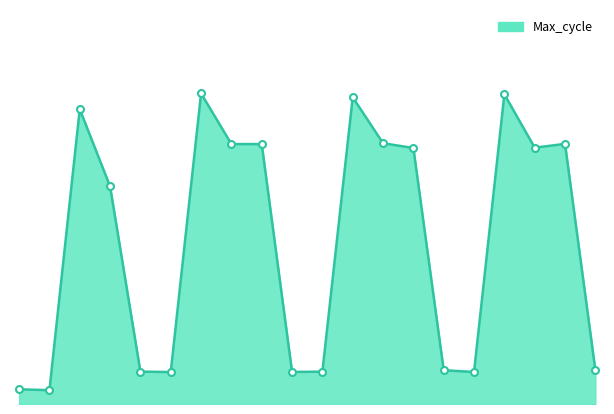

List the labels in order of value, largest first.

00:19, 00:44, 00:31, 00:06, 00:34, 00:50, 00:21, 00:24, 00:47, 00:36, 00:11, 00:52, 00:39, 00:14, 00:29, 00:26, 00:41, 00:16, 00:01, 00:04